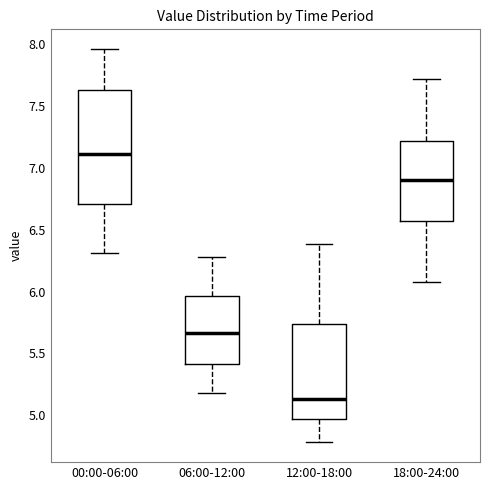

Where does the median line of the box for 12:00-18:00 sit on the y-axis? The values are not printed on the chart, so give them approximately, as read against the axis.

5.15